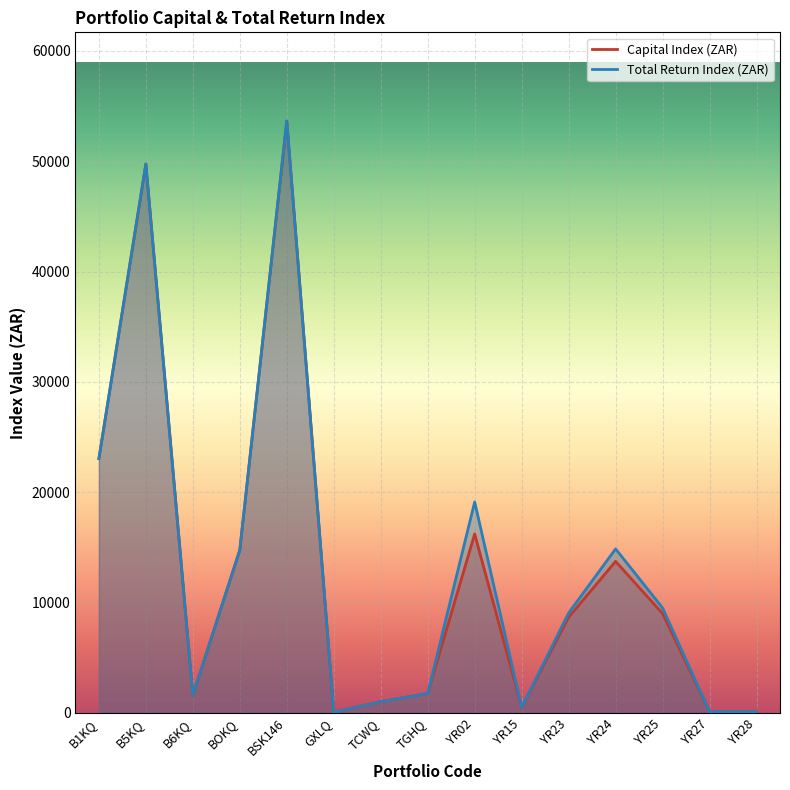

How many lines are shown in the chart?

2